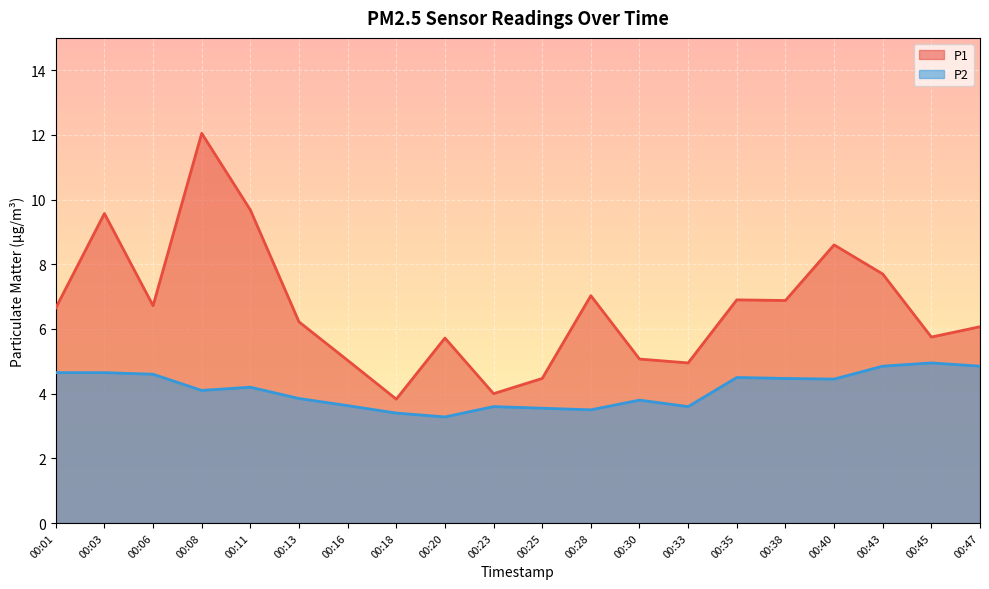

What is the sum of all P2 values?

82.5